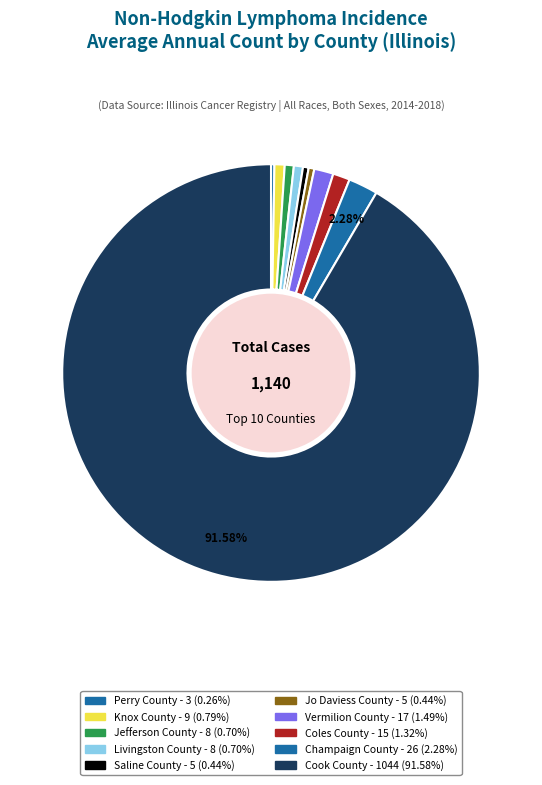

Rank the categories by value from lowest to highest.

Perry County, Saline County, Jo Daviess County, Jefferson County, Livingston County, Knox County, Coles County, Vermilion County, Champaign County, Cook County